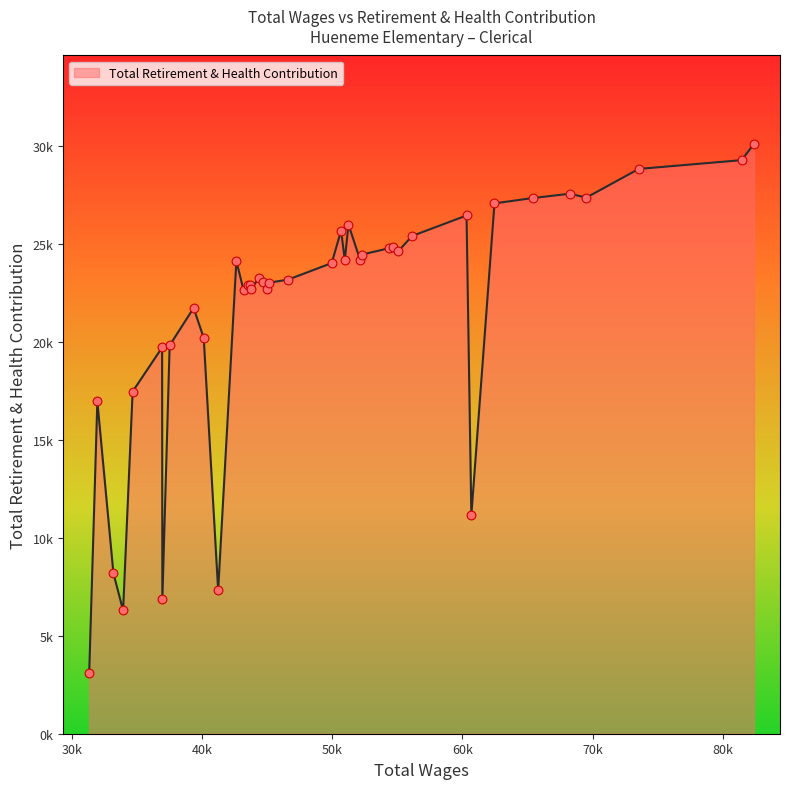

Is this an area chart (filled region under the line)?

Yes